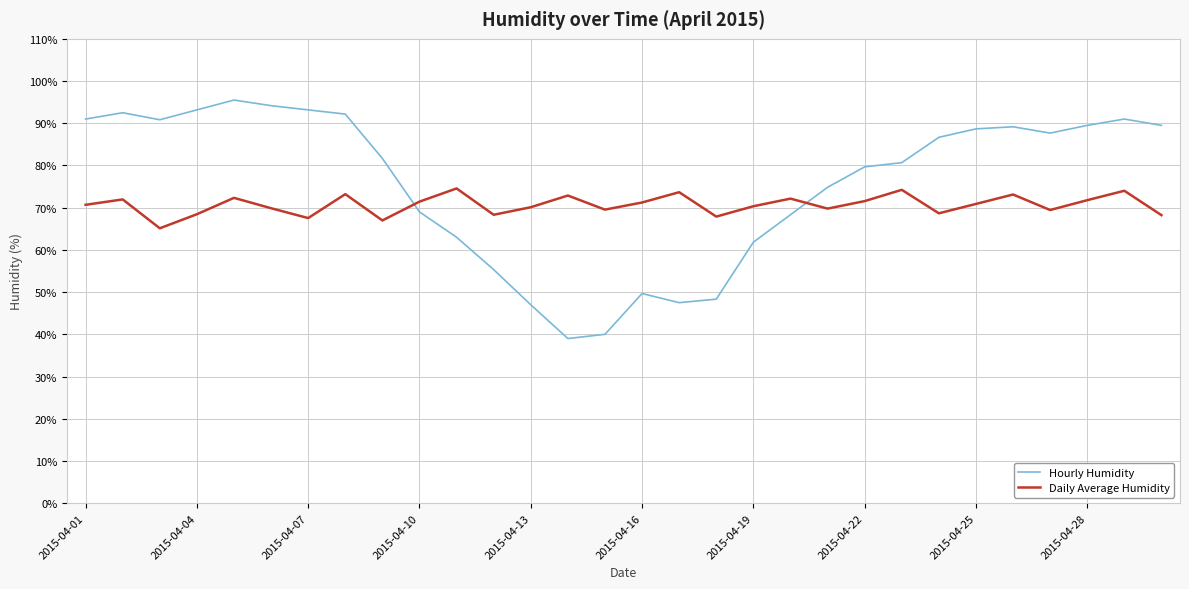

In Hourly Humidity, how many points are higher than both neighbors (excluding endpoints)?

5